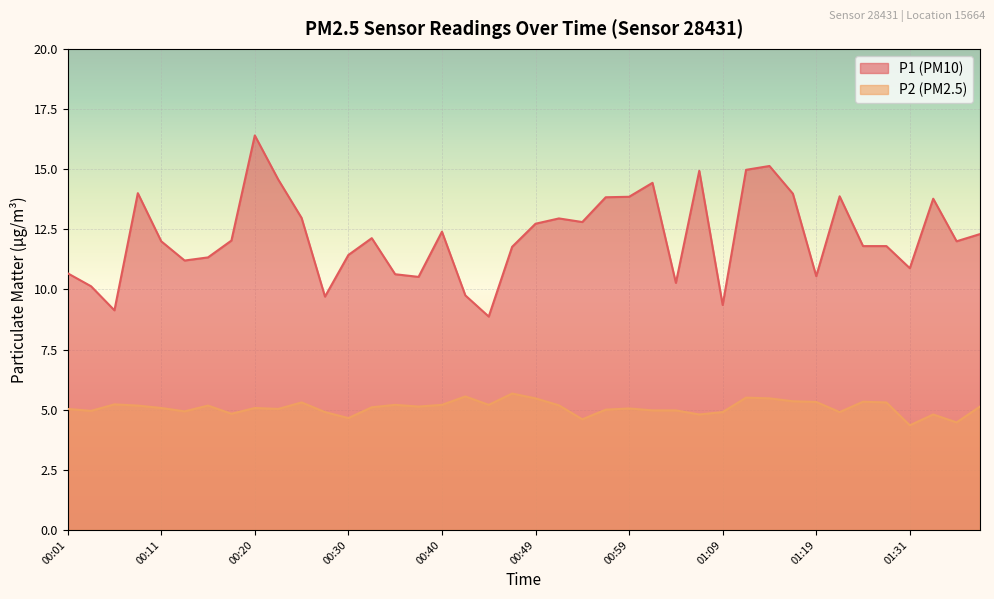

How many categories are shown in the chart?

40